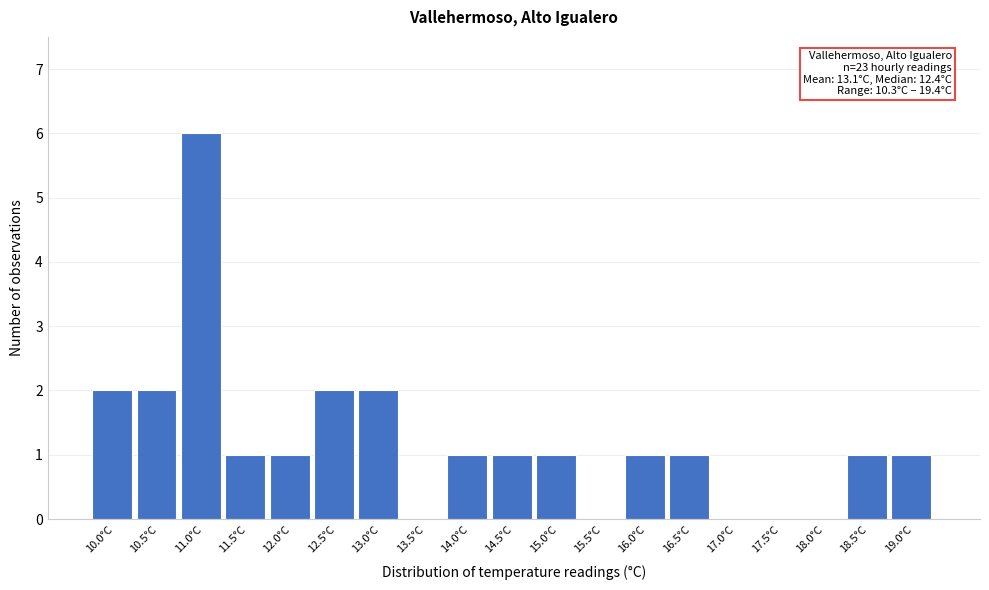

Reading left to right, extract all data points from this chart.

10.0°C=2	10.5°C=2	11.0°C=6	11.5°C=1	12.0°C=1	12.5°C=2	13.0°C=2	13.5°C=0	14.0°C=1	14.5°C=1	15.0°C=1	15.5°C=0	16.0°C=1	16.5°C=1	17.0°C=0	17.5°C=0	18.0°C=0	18.5°C=1	19.0°C=1